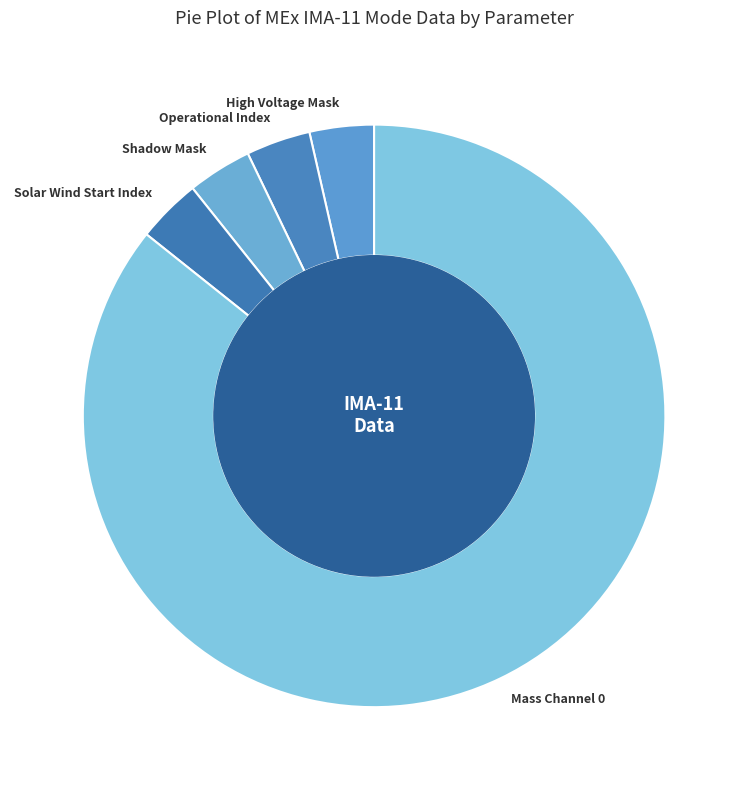

Which has a higher value, Mass Channel 0 or Shadow Mask?

Mass Channel 0